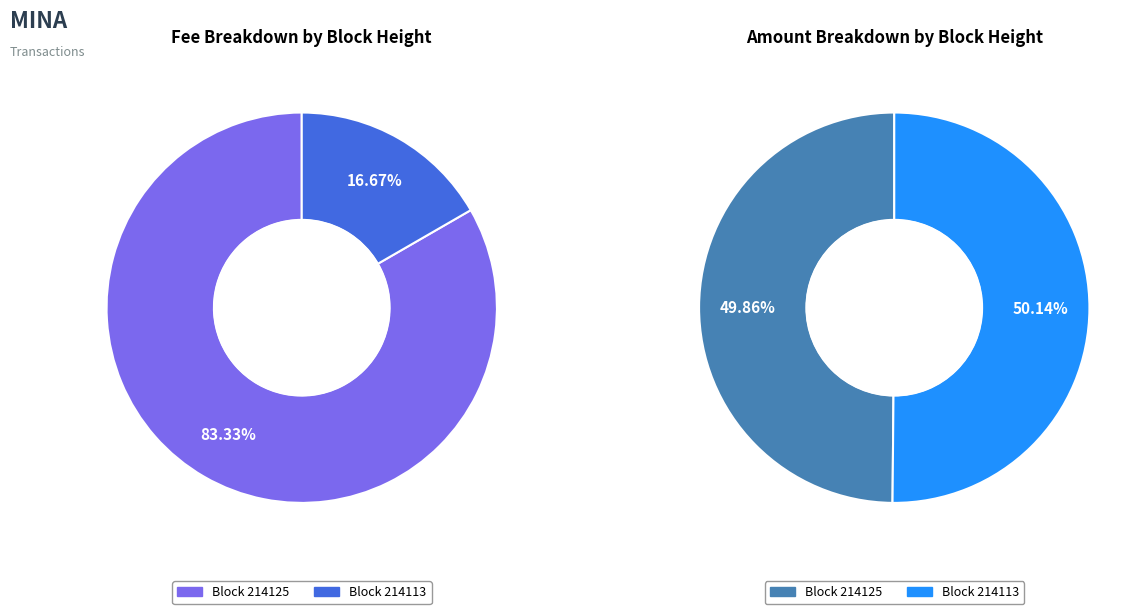

Is there any slice that represents more than half of the pie?

Yes